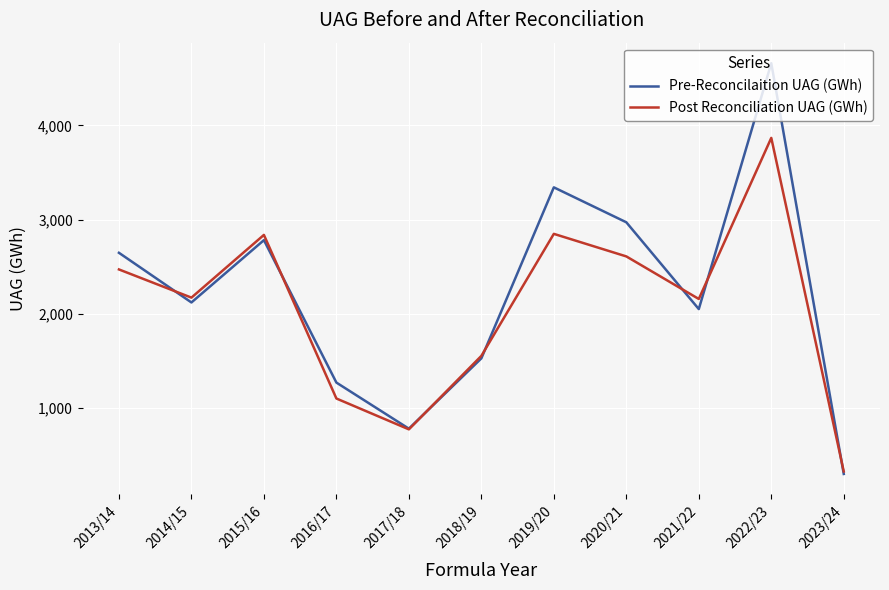

At how many categories does at least one series exceed 1834?

7